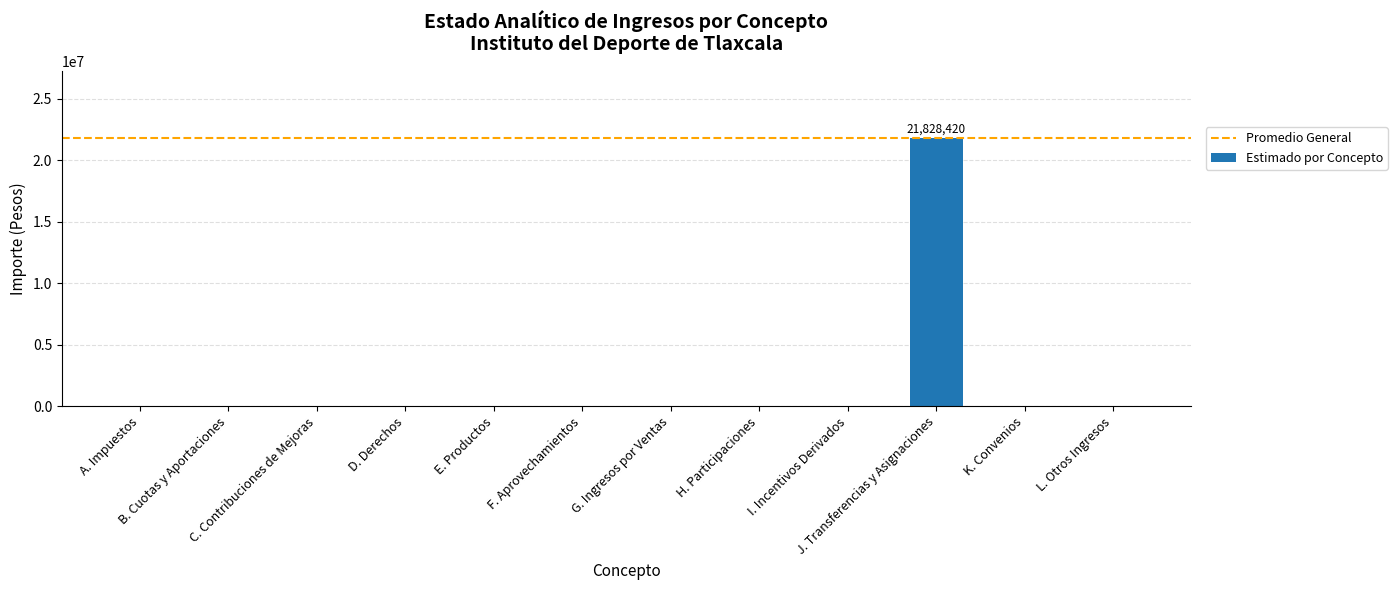

What is the maximum value shown in the chart?

21828420